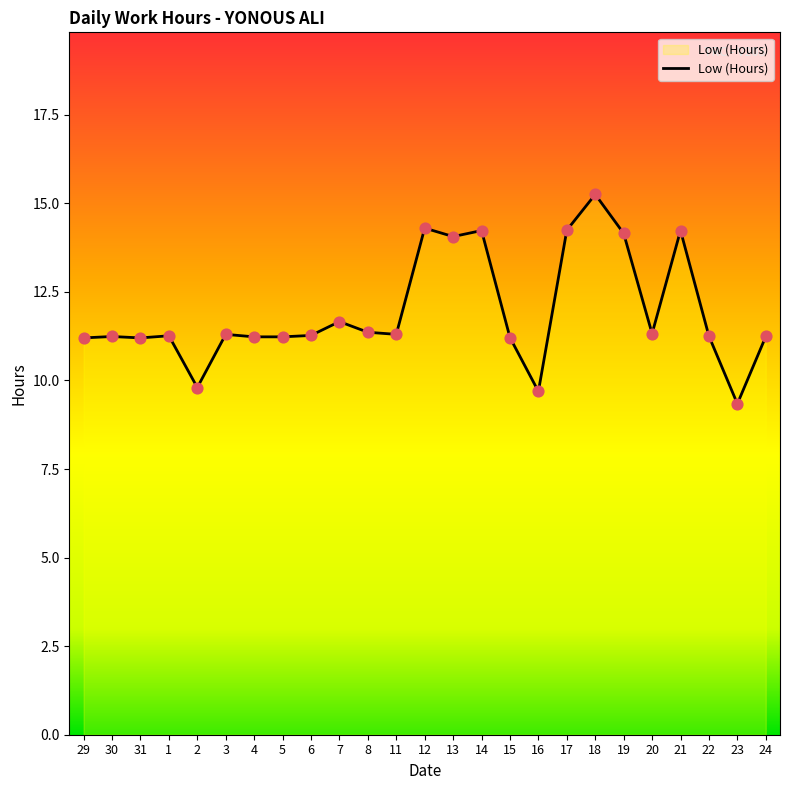

What is the ratio of the value at 7 to the value at 12?

0.8